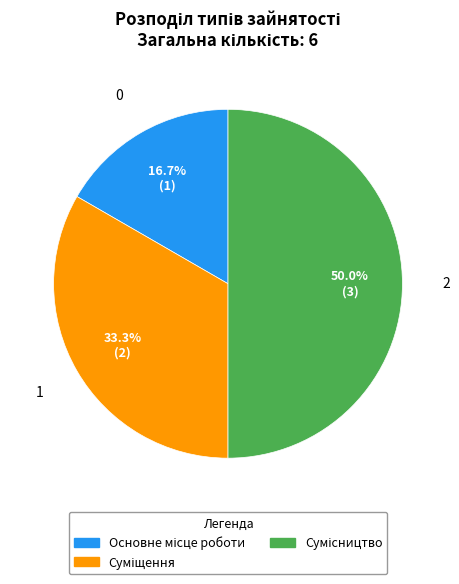

How many slices are in this pie chart?

3